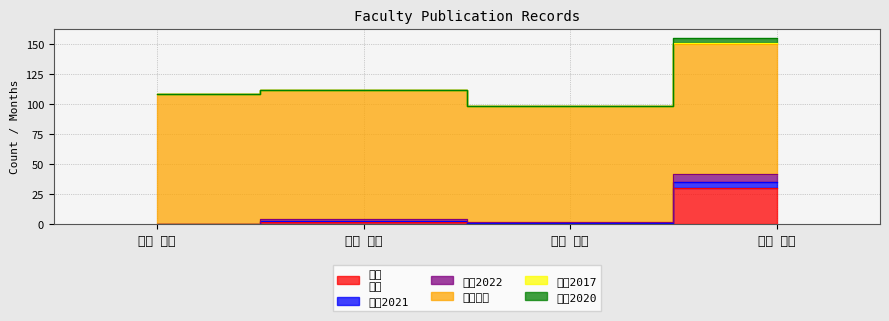

Which category has the lowest value across all series?

池本 哲也